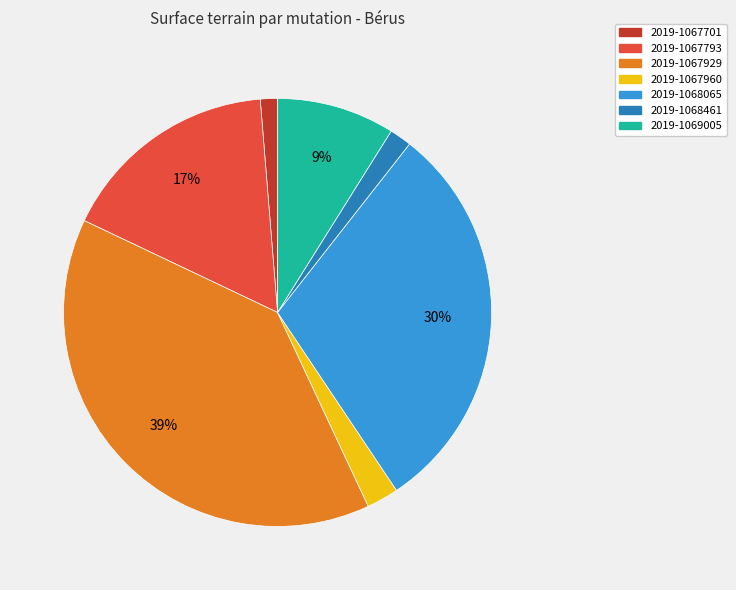

What percentage is the 2019-1067793 slice, to the nearest percent?

17%